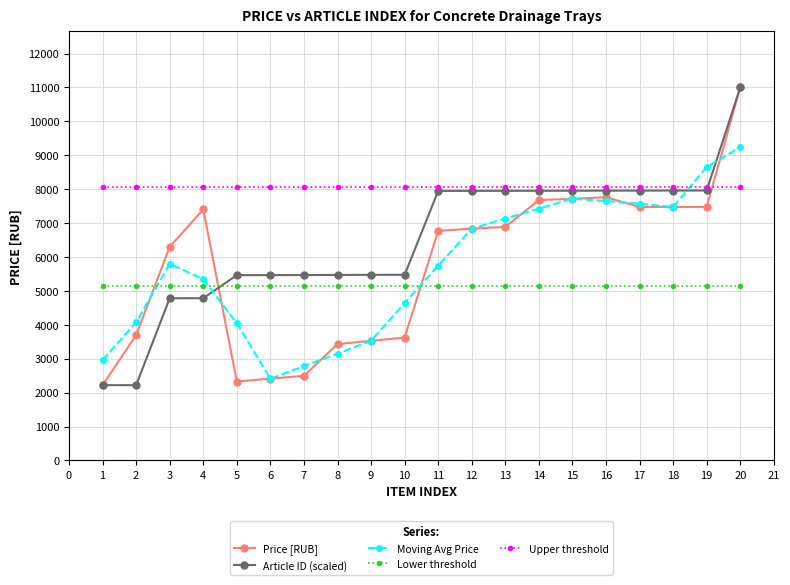

Which series ends up on top after the final intersection of Lower threshold and Article ID (scaled)?

Article ID (scaled)